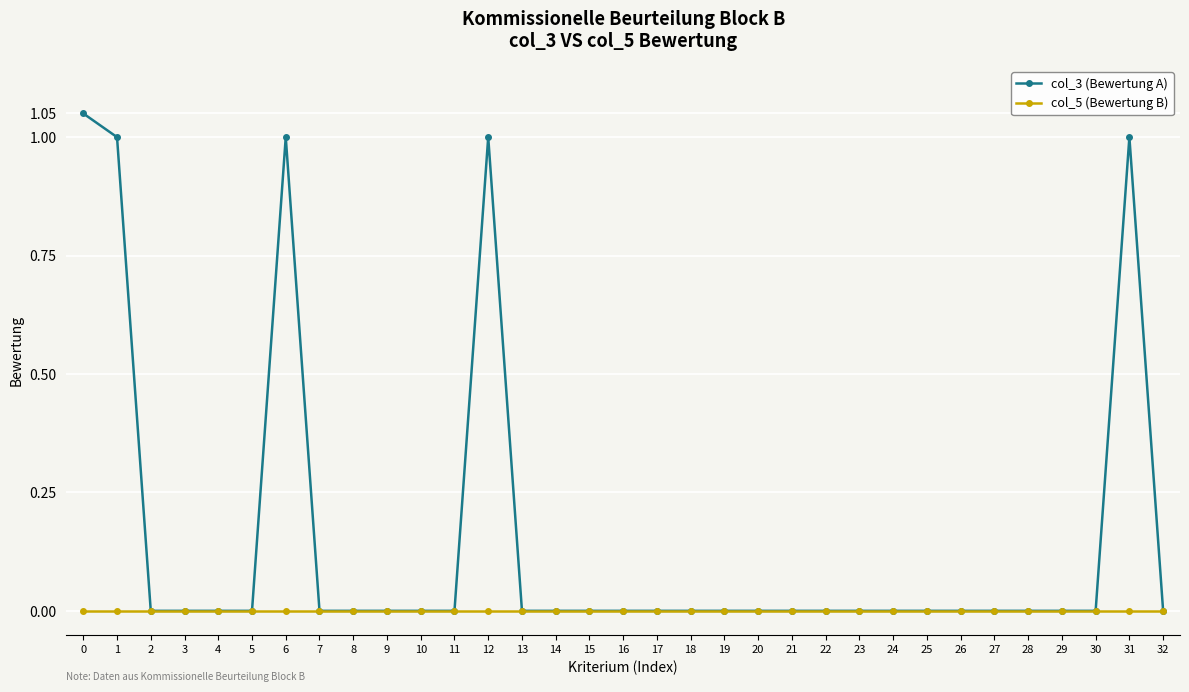

Which series has the largest total across all categories?

col_3 (Bewertung A)